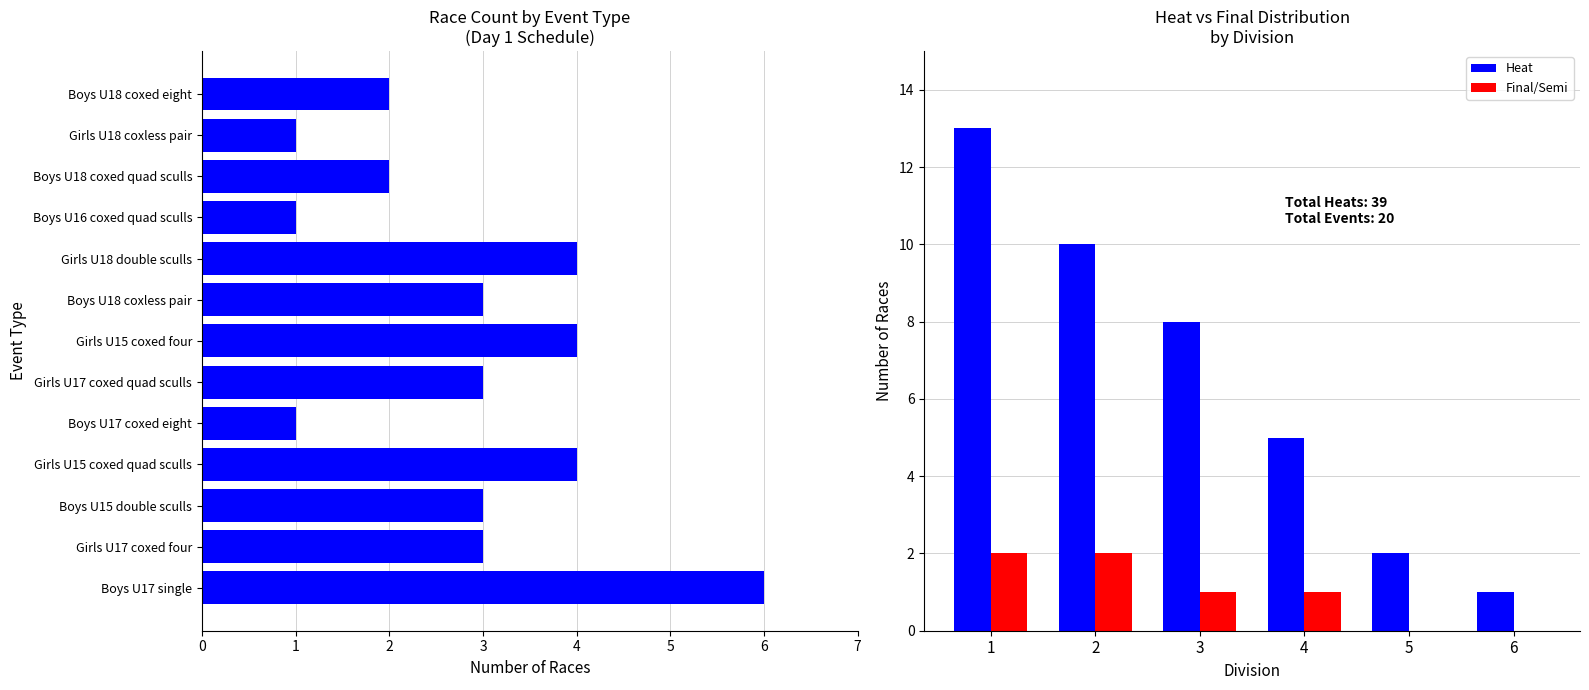

Rank the categories by value from highest to lowest.

Boys U17 single, Girls U15 coxed quad sculls, Girls U15 coxed four, Girls U18 double sculls, Girls U17 coxed four, Boys U15 double sculls, Girls U17 coxed quad sculls, Boys U18 coxless pair, Boys U18 coxed quad sculls, Boys U18 coxed eight, Boys U17 coxed eight, Boys U16 coxed quad sculls, Girls U18 coxless pair